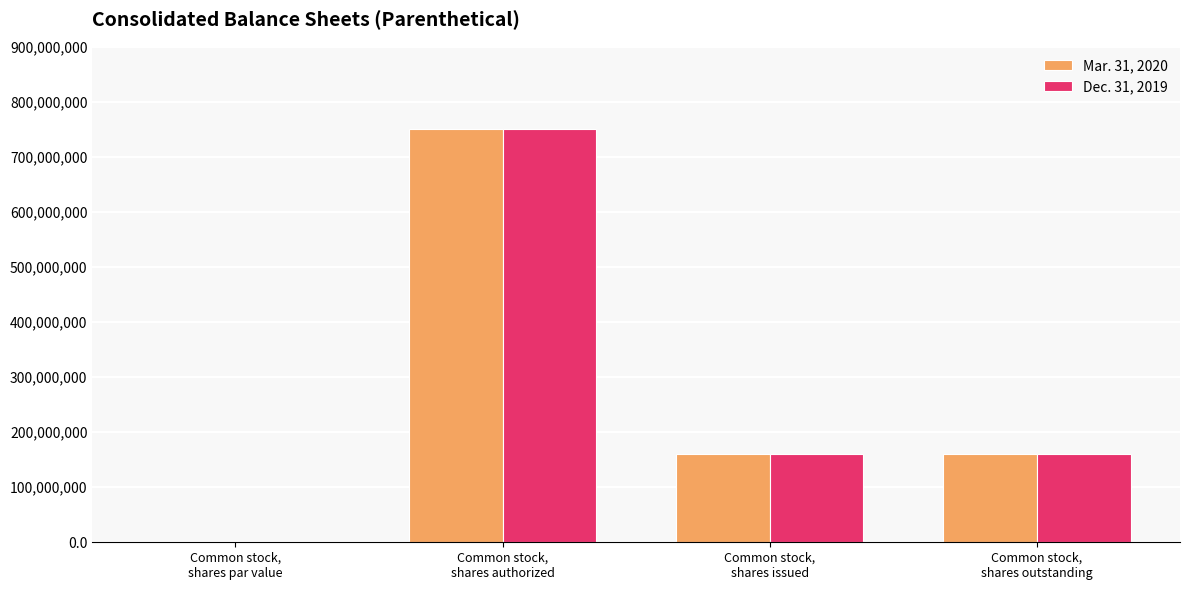

What is the sum of all Dec. 31, 2019 values?

1071580000.0